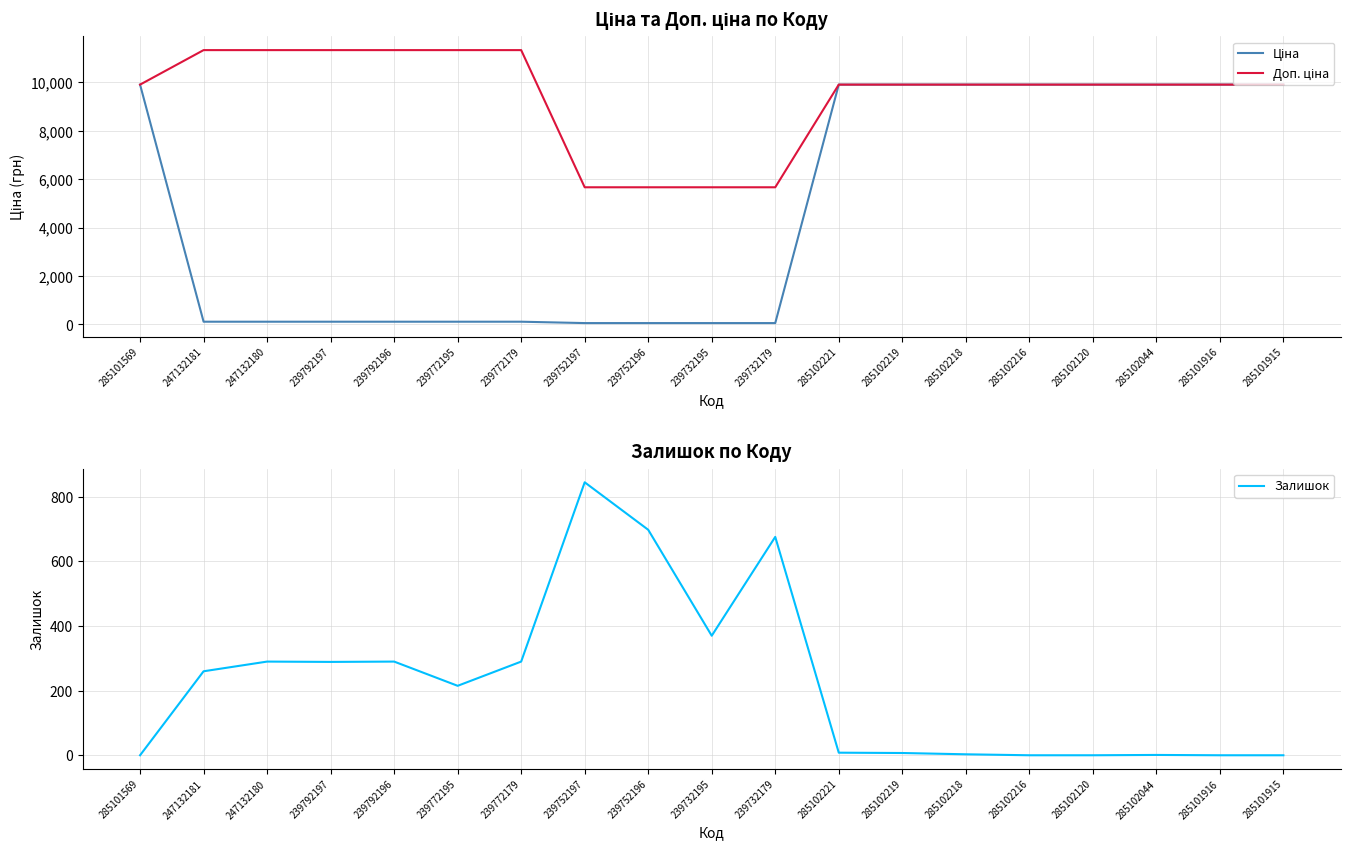

How many distinct data groups are displayed?

3